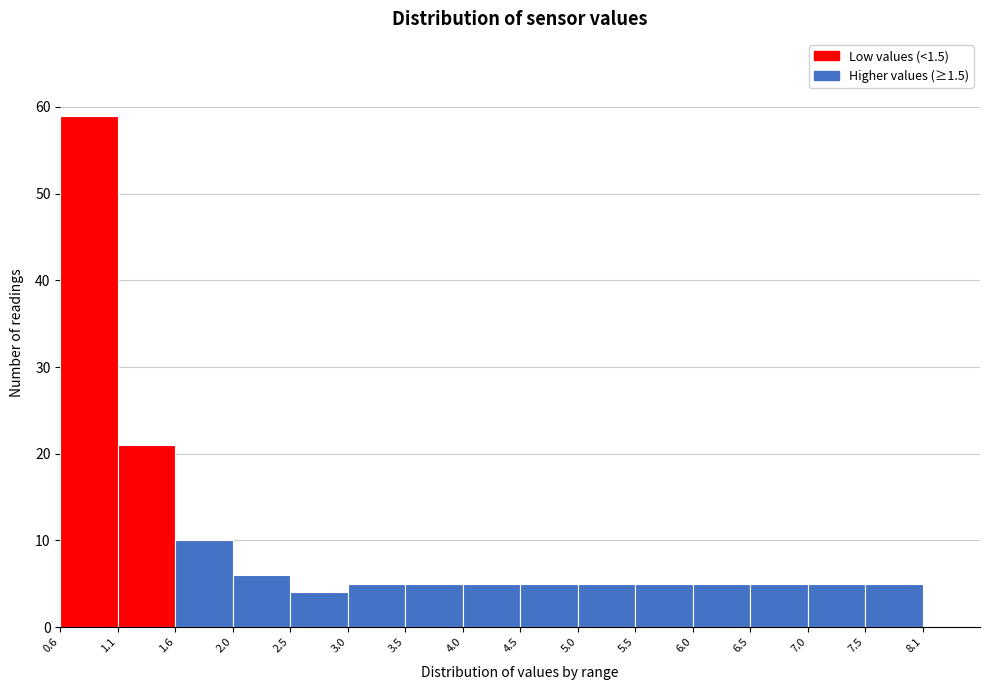

Reading left to right, list every bar in this chart as the range it spans on the x-axis followed by its height. The values are not printed on the chart, so give them approximately, as read against the axis.

0.55 to 1.05: 59
1.05 to 1.55: 21
1.55 to 2.05: 10
2.05 to 2.55: 6
2.55 to 3.05: 4
3.05 to 3.55: 5
3.55 to 4.05: 5
4.05 to 4.55: 5
4.55 to 5.05: 5
5.05 to 5.55: 5
5.55 to 6.05: 5
6.05 to 6.55: 5
6.55 to 7.05: 5
7.05 to 7.55: 5
7.55 to 8.05: 5
8.05 to 8.55: 0